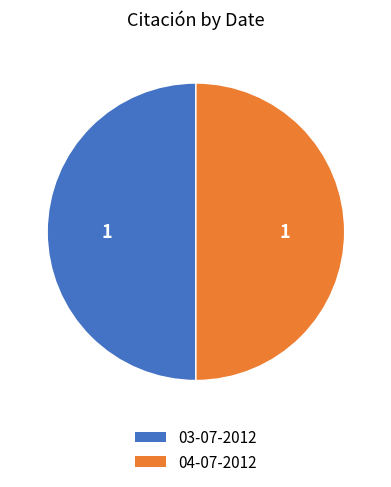

Combined, do 04-07-2012 and 03-07-2012 account for over 50%?

Yes